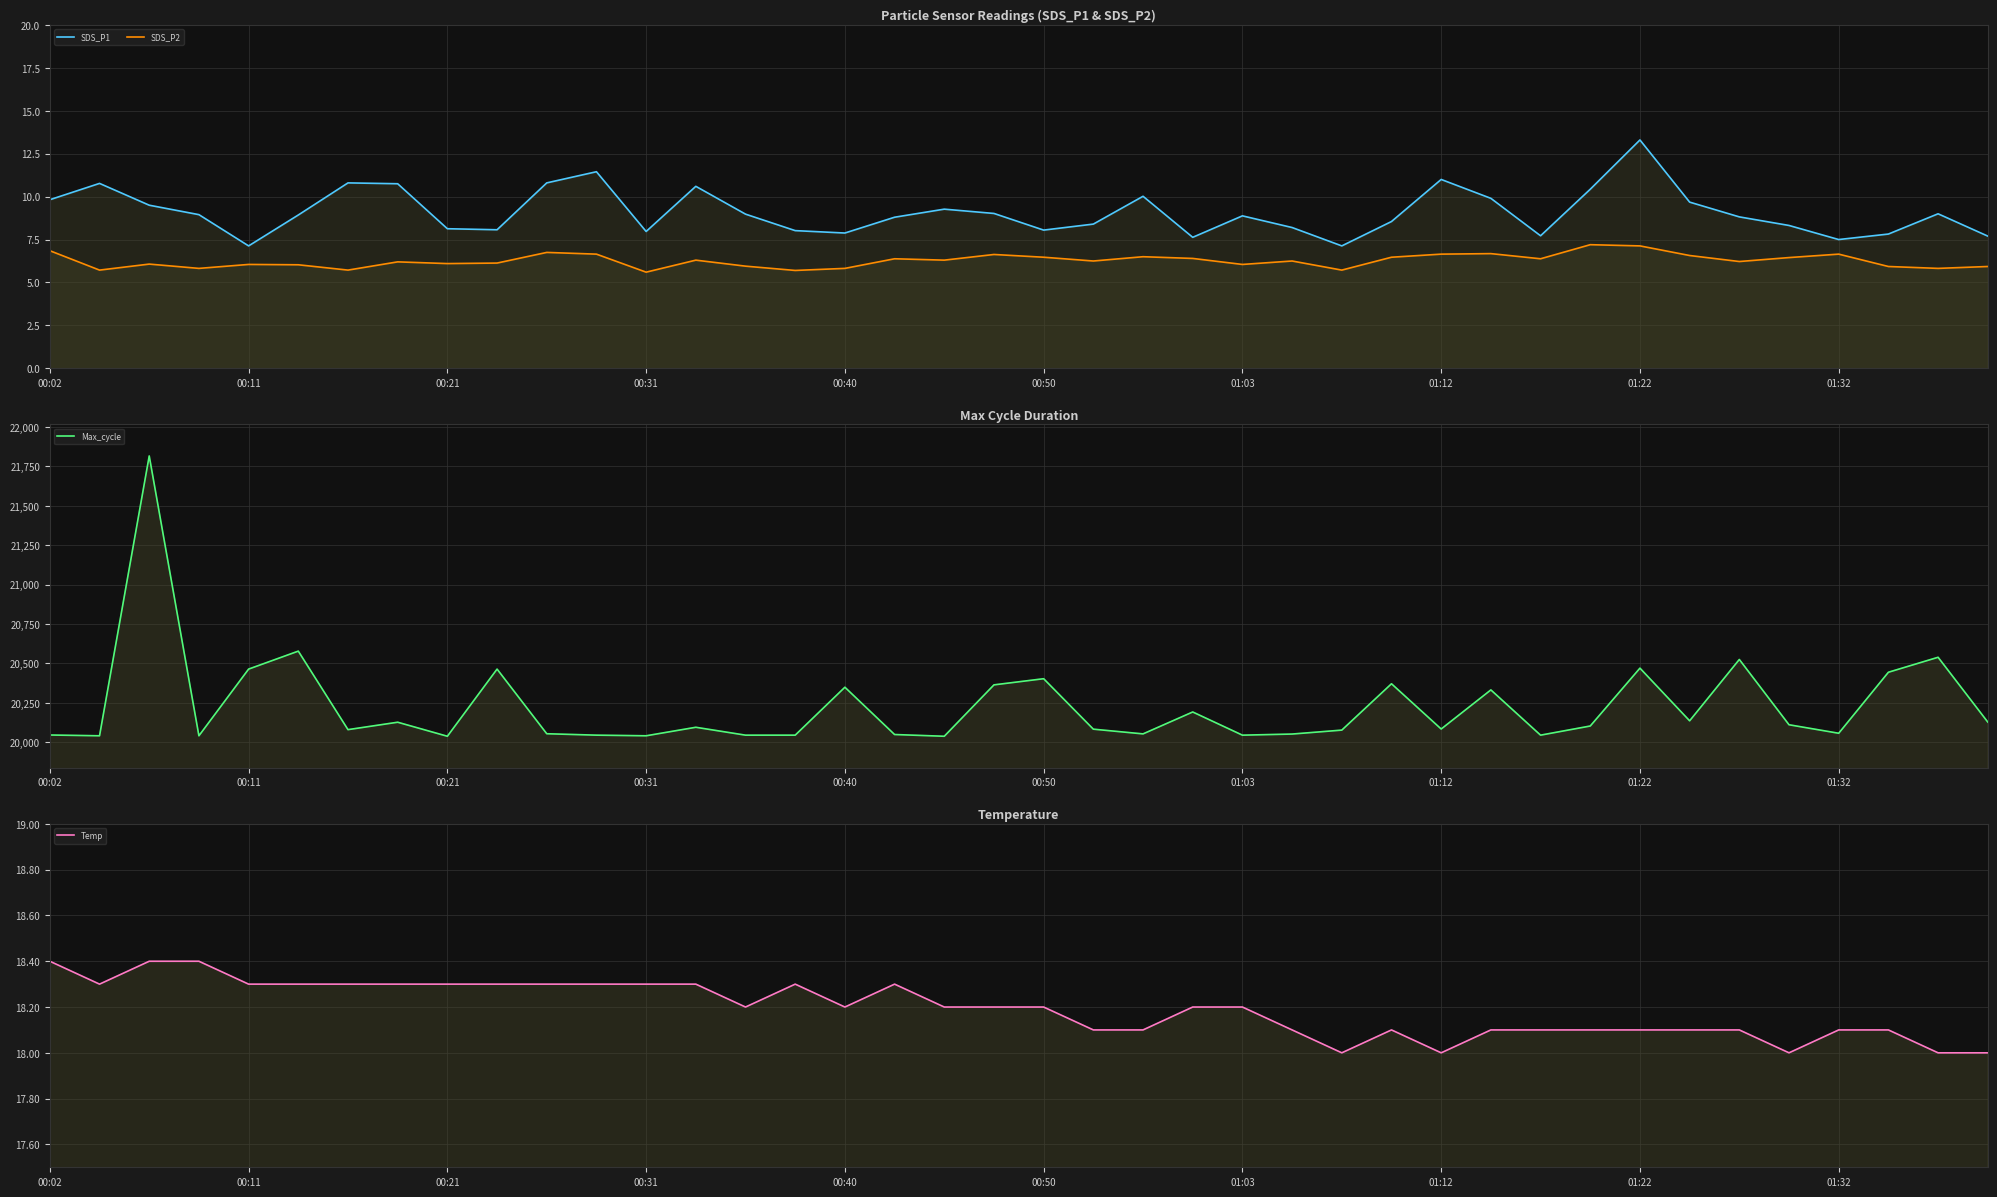

True or false: SDS_P2 and Temp intersect in this chart.

False